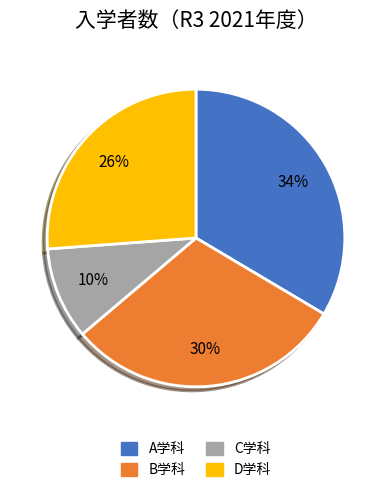

Is B学科 the majority of the pie?

No